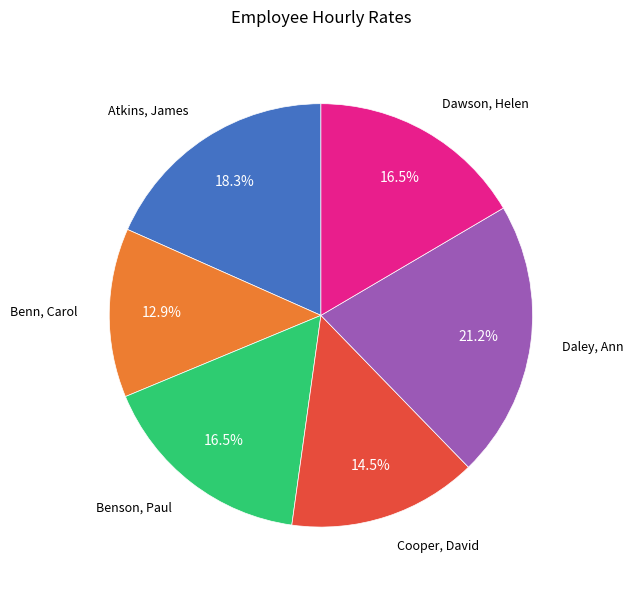

Is Benn, Carol the majority of the pie?

No